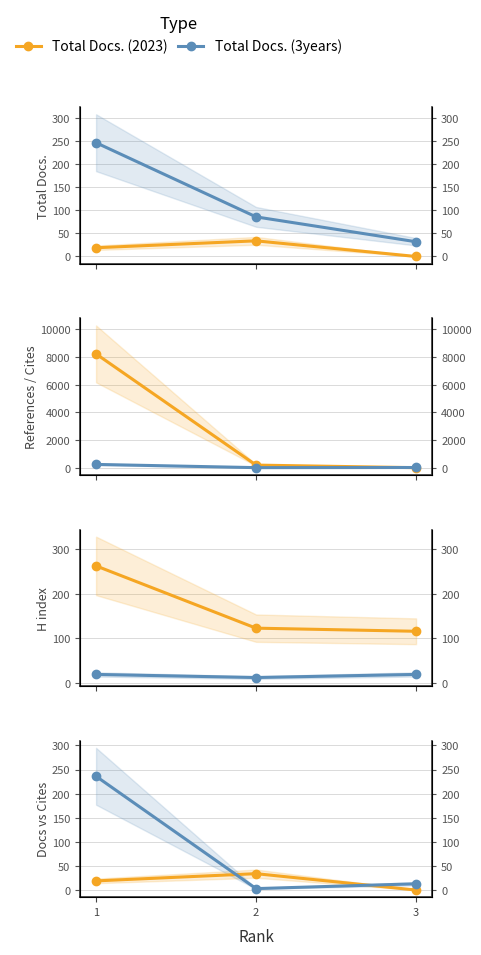

True or false: Total Cites (3years) has a value of 7 at 3.

False